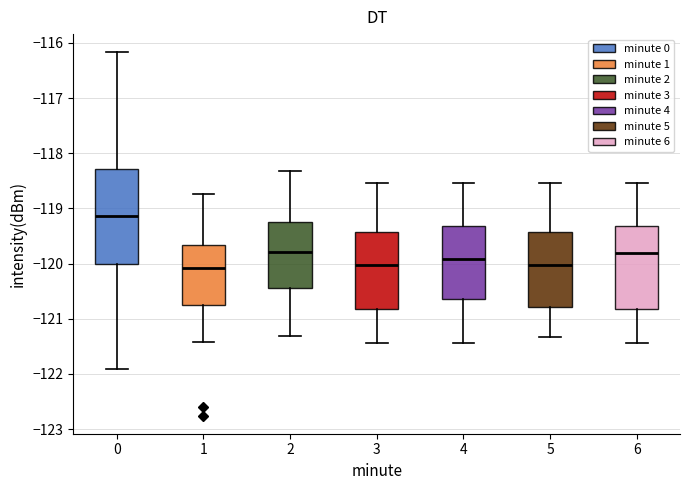

Reading left to right, transcribe this box plot: for each box, give where its median line is, the range the box spans, and where its two whiskers end, as read against the y-axis. The values are not printed on the chart, so give them approximately, as read against the axis.

0: median -119.1, box -120.0 to -118.3, whiskers -121.9 to -116.2
1: median -120.1, box -120.8 to -119.7, whiskers -121.4 to -118.7
2: median -119.8, box -120.4 to -119.2, whiskers -121.3 to -118.3
3: median -120.0, box -120.8 to -119.4, whiskers -121.4 to -118.5
4: median -119.9, box -120.6 to -119.3, whiskers -121.4 to -118.5
5: median -120.0, box -120.8 to -119.4, whiskers -121.3 to -118.5
6: median -119.8, box -120.8 to -119.3, whiskers -121.4 to -118.5